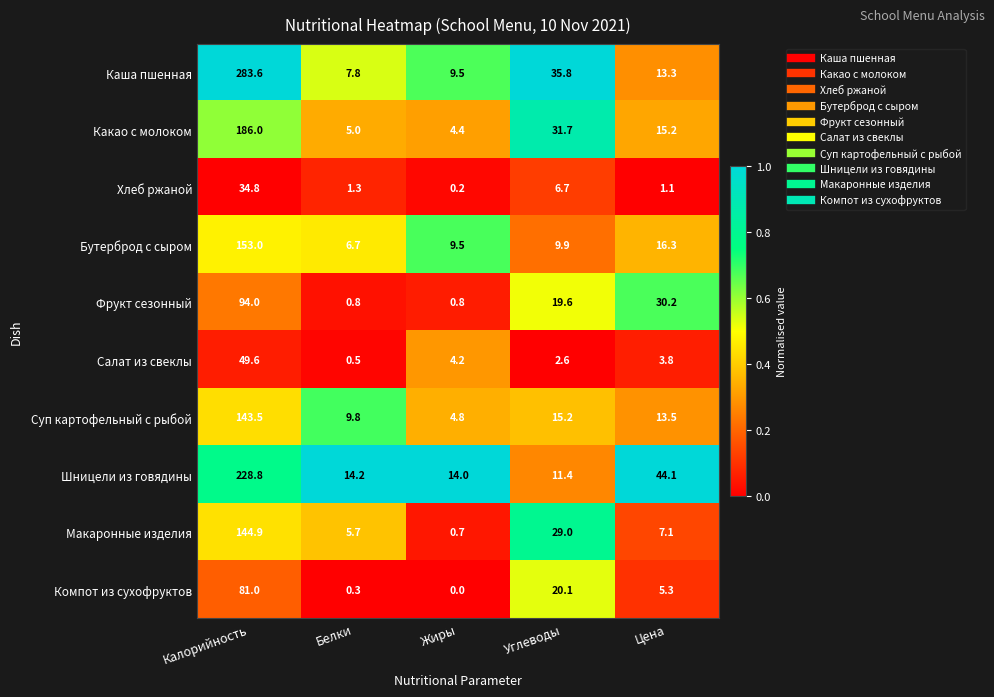

Rank the categories by Салат из свеклы value from highest to lowest.

Калорийность, Жиры, Цена, Углеводы, Белки